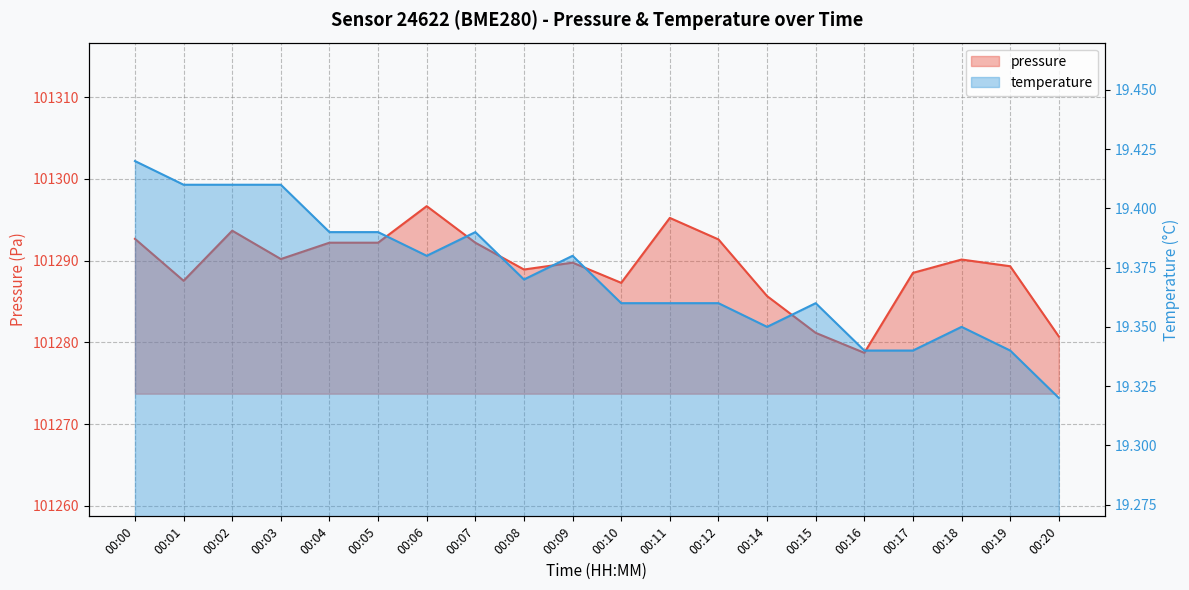

Count the number of categories in the chart.

20